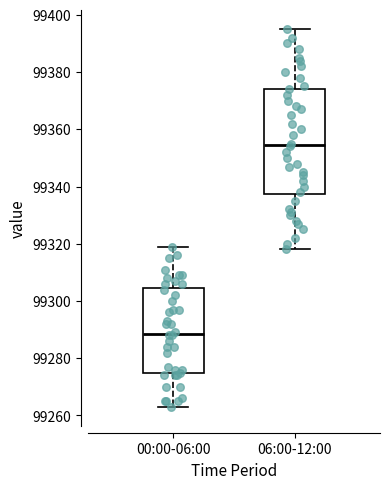

Where does the upper whisker of the box for 06:00-12:00 end on the y-axis? The values are not printed on the chart, so give them approximately, as read against the axis.

99396